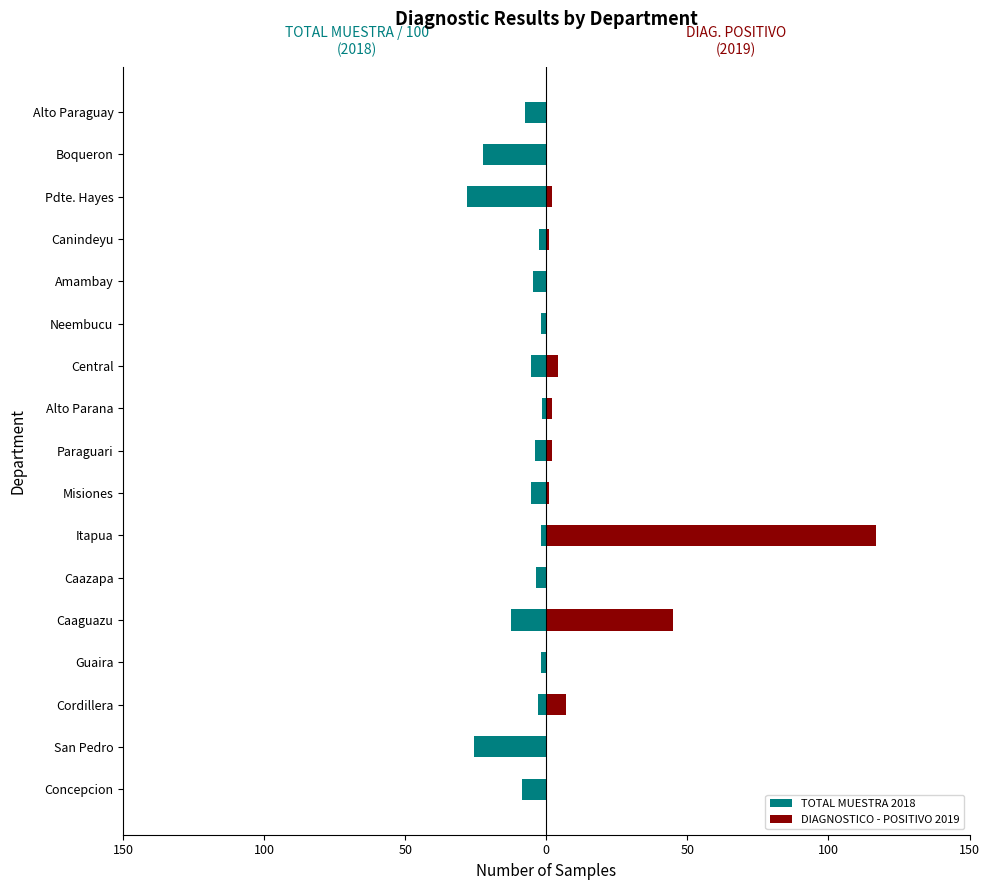

What are all the series names shown in the legend?

TOTAL MUESTRA 2018, DIAGNOSTICO - POSITIVO 2019